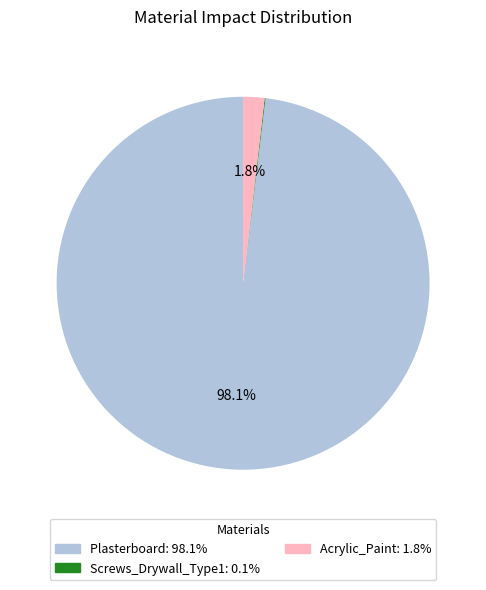

Do Plasterboard and Acrylic_Paint together represent more than half of the pie?

Yes